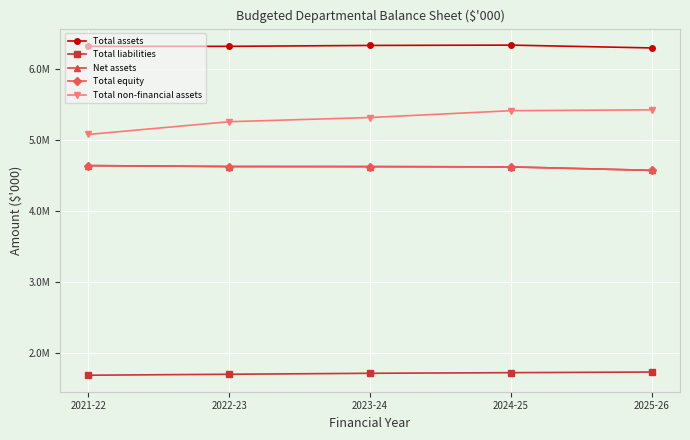

What is the lowest value of the Total liabilities series?

1681538